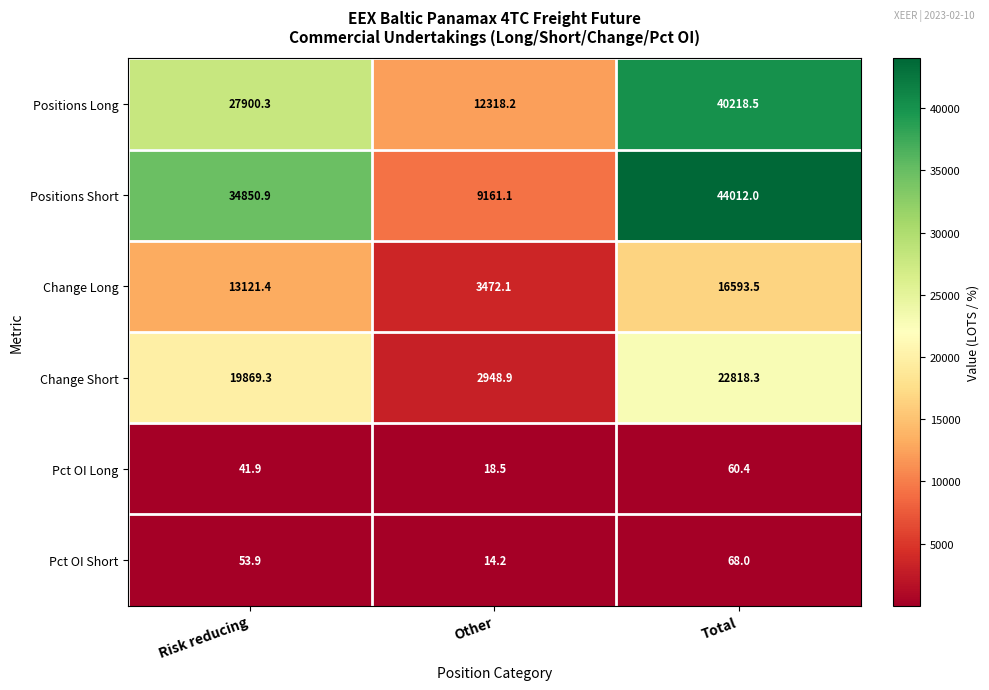

The value of Positions Long at Risk reducing is 27900.3. True or false?

True